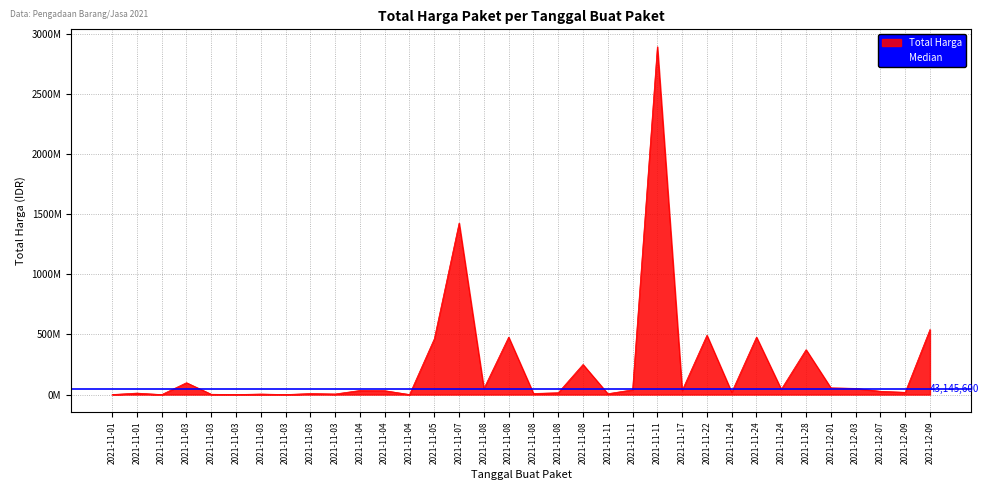

The value at 2021-11-11 is 915844033. True or false?

False